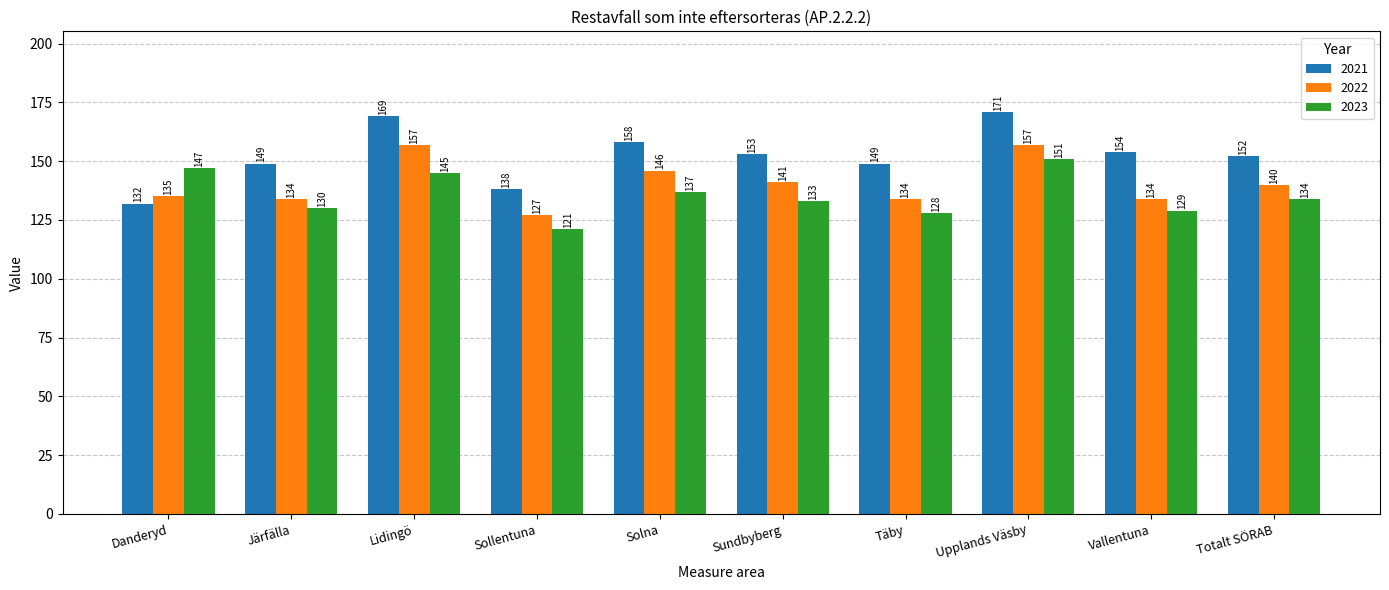

The value of 2023 at Täby is 182. True or false?

False